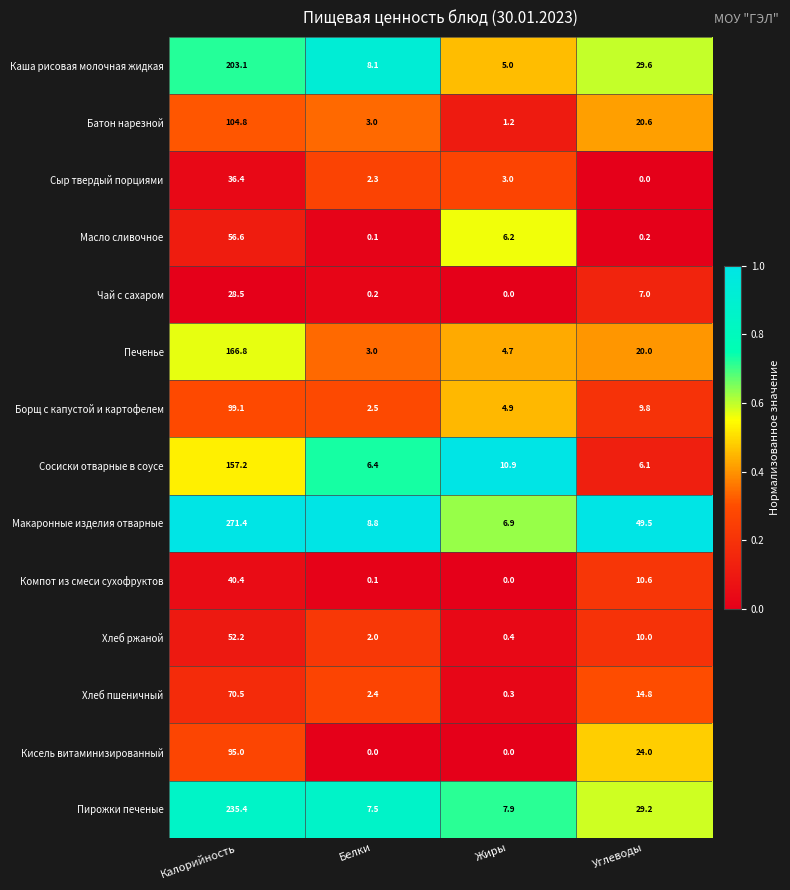

What is the spread (max minus min) of values at Углеводы?

49.5